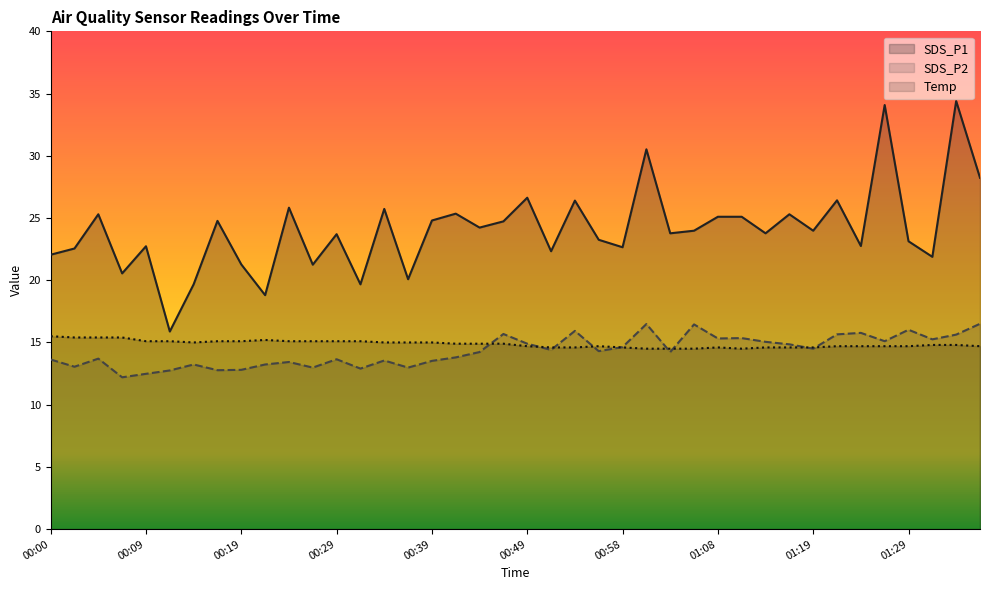

The value of SDS_P1 at 00:56 is 7.3. True or false?

False